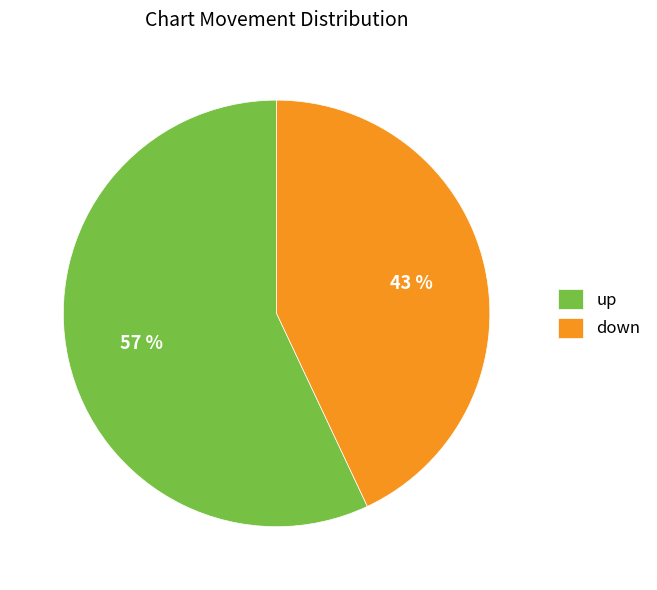

To the nearest percent, what is the difference between the down and up slice percentages?

14%